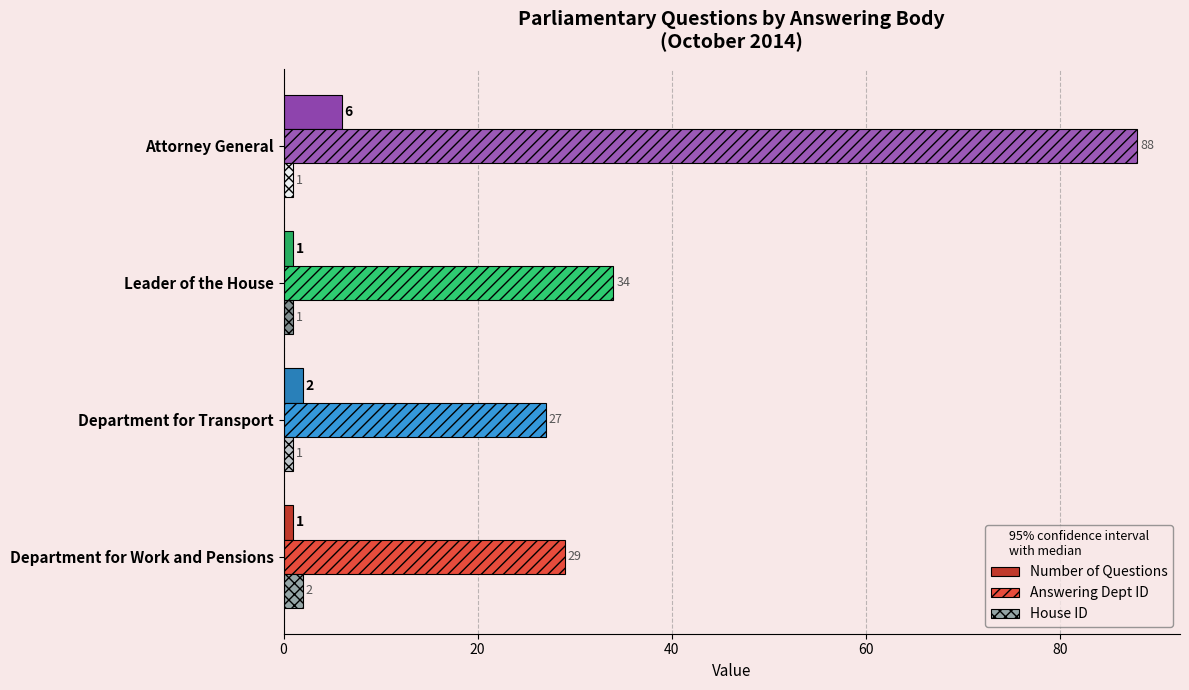

Which series has the widest spread of values?

Answering Dept ID